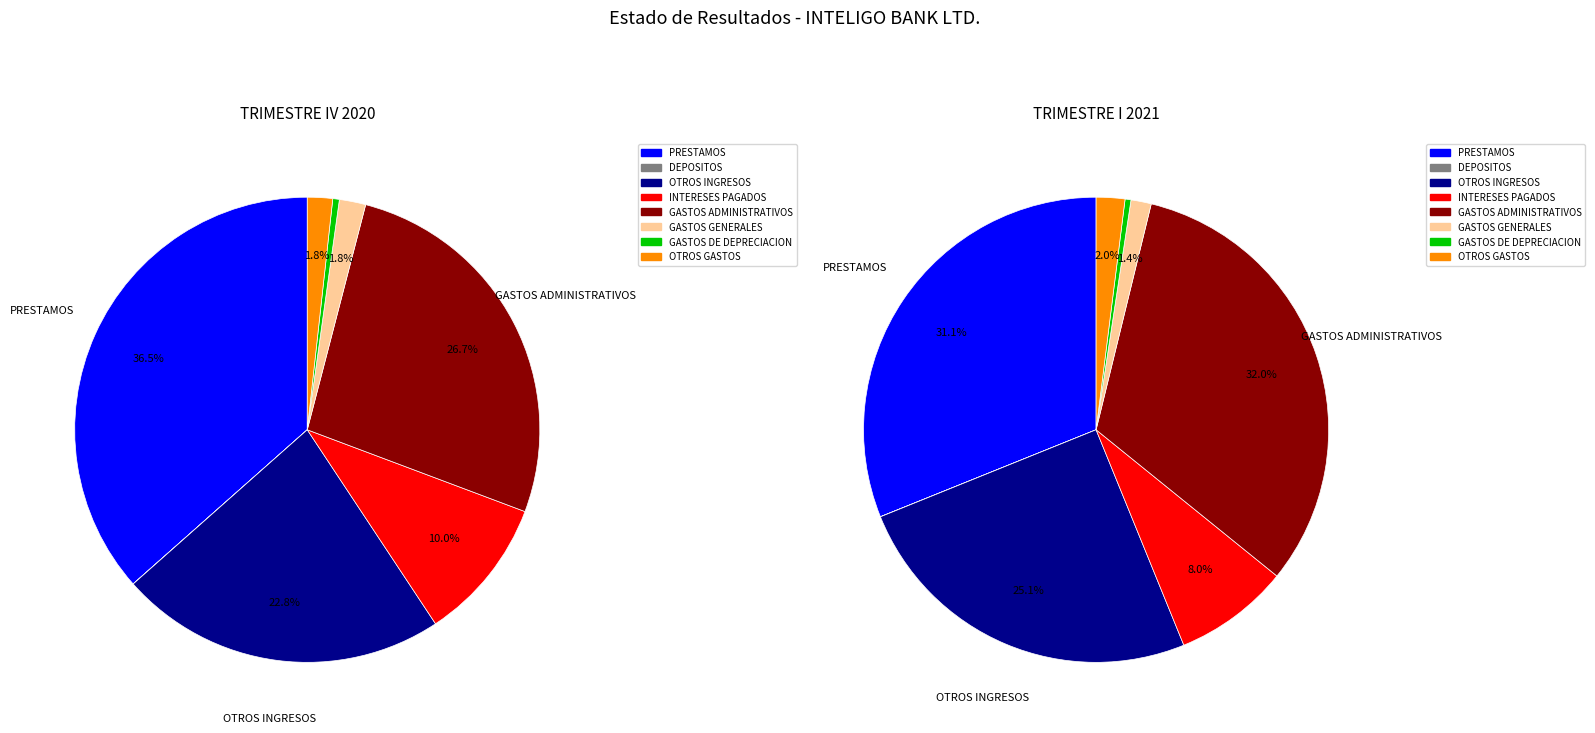

The GASTOS ADMINISTRATIVOS slice represents 18% of the pie. True or false?

False